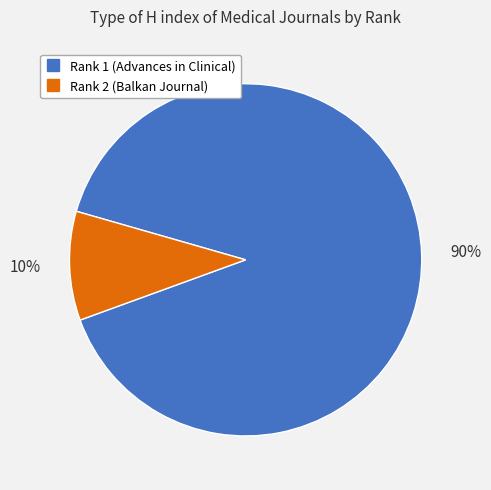

Which category has the smallest portion of the pie?

Rank 2